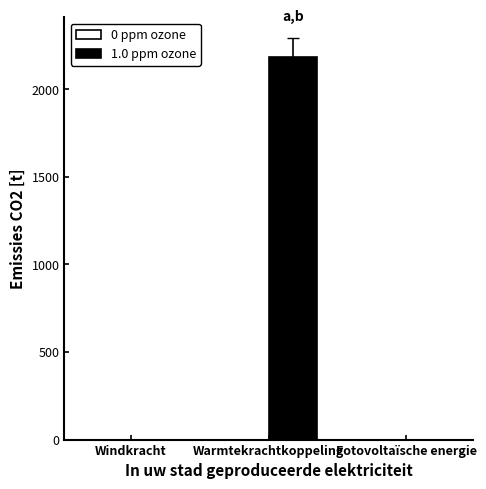

Reading right to left, list all the values displayed in this chart.

Fotovoltaïsche energie=0.0	Warmtekrachtkoppeling=2185.1	Windkracht=0.0